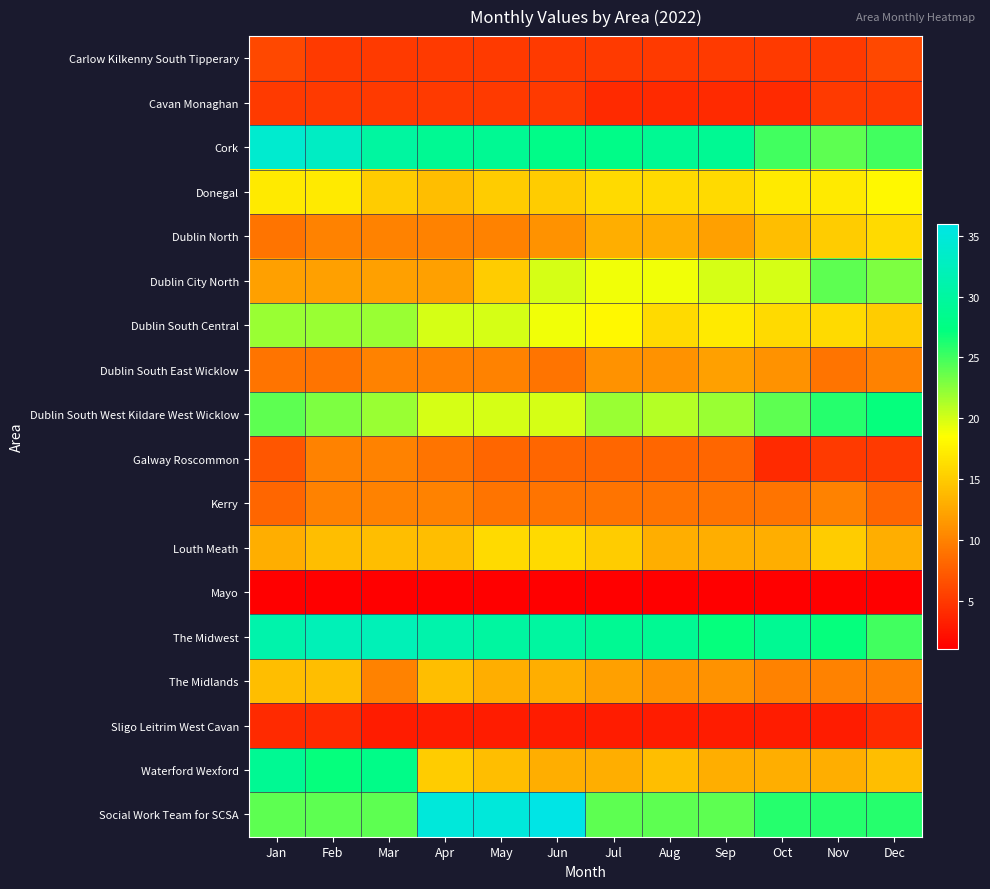

Reading right to left, transcribe all the data shown in this chart.

Carlow Kilkenny South Tipperary: Dec=6	Nov=5	Oct=5	Sep=5	Aug=5	Jul=5	Jun=5	May=5	Apr=5	Mar=5	Feb=5	Jan=6
Cavan Monaghan: Dec=5	Nov=5	Oct=4	Sep=4	Aug=4	Jul=4	Jun=5	May=5	Apr=5	Mar=5	Feb=5	Jan=5
Cork: Dec=25	Nov=24	Oct=25	Sep=29	Aug=29	Jul=28	Jun=28	May=29	Apr=29	Mar=30	Feb=33	Jan=34
Donegal: Dec=18	Nov=17	Oct=17	Sep=16	Aug=16	Jul=16	Jun=15	May=15	Apr=14	Mar=15	Feb=17	Jan=17
Dublin North: Dec=16	Nov=15	Oct=14	Sep=12	Aug=13	Jul=13	Jun=11	May=10	Apr=10	Mar=10	Feb=10	Jan=9
Dublin City North: Dec=23	Nov=24	Oct=20	Sep=20	Aug=19	Jul=19	Jun=20	May=15	Apr=12	Mar=12	Feb=12	Jan=12
Dublin South Central: Dec=15	Nov=16	Oct=16	Sep=17	Aug=16	Jul=18	Jun=19	May=20	Apr=20	Mar=22	Feb=22	Jan=22
Dublin South East Wicklow: Dec=10	Nov=9	Oct=11	Sep=12	Aug=11	Jul=11	Jun=9	May=10	Apr=10	Mar=10	Feb=9	Jan=9
Dublin South West Kildare West Wicklow: Dec=27	Nov=26	Oct=24	Sep=22	Aug=21	Jul=22	Jun=20	May=20	Apr=20	Mar=22	Feb=23	Jan=24
Galway Roscommon: Dec=5	Nov=5	Oct=4	Sep=8	Aug=8	Jul=8	Jun=8	May=8	Apr=9	Mar=10	Feb=10	Jan=7
Kerry: Dec=8	Nov=10	Oct=9	Sep=9	Aug=9	Jul=9	Jun=9	May=9	Apr=10	Mar=10	Feb=10	Jan=8
Louth Meath: Dec=13	Nov=15	Oct=13	Sep=13	Aug=13	Jul=15	Jun=16	May=16	Apr=14	Mar=14	Feb=14	Jan=13
Mayo: Dec=1	Nov=1	Oct=1	Sep=1	Aug=1	Jul=1	Jun=1	May=1	Apr=1	Mar=1	Feb=1	Jan=1
The Midwest: Dec=25	Nov=27	Oct=29	Sep=27	Aug=29	Jul=29	Jun=30	May=30	Apr=31	Mar=32	Feb=32	Jan=31
The Midlands: Dec=10	Nov=10	Oct=10	Sep=11	Aug=11	Jul=12	Jun=13	May=13	Apr=14	Mar=10	Feb=14	Jan=14
Sligo Leitrim West Cavan: Dec=4	Nov=3	Oct=3	Sep=3	Aug=3	Jul=3	Jun=3	May=3	Apr=3	Mar=3	Feb=4	Jan=4
Waterford Wexford: Dec=14	Nov=13	Oct=13	Sep=13	Aug=14	Jul=13	Jun=13	May=14	Apr=15	Mar=28	Feb=27	Jan=29
Social Work Team for SCSA: Dec=26	Nov=26	Oct=26	Sep=24	Aug=24	Jul=24	Jun=36	May=35	Apr=35	Mar=24	Feb=24	Jan=24